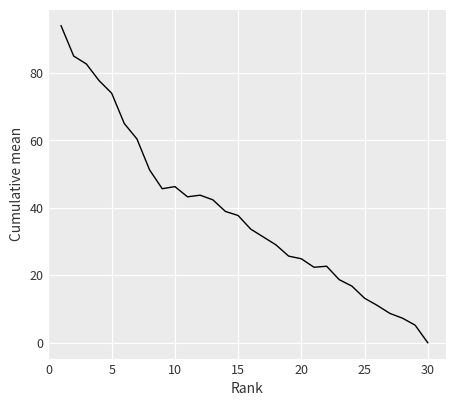

How many lines are shown in the chart?

1